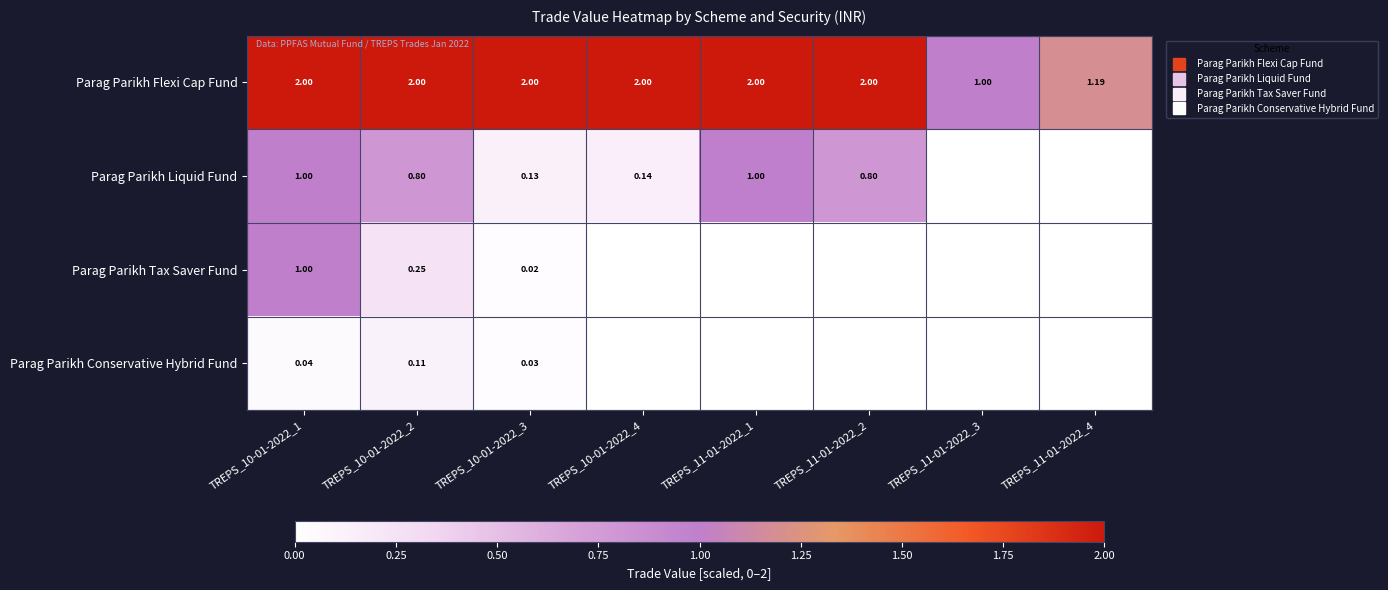

Count the number of categories in the chart.

8